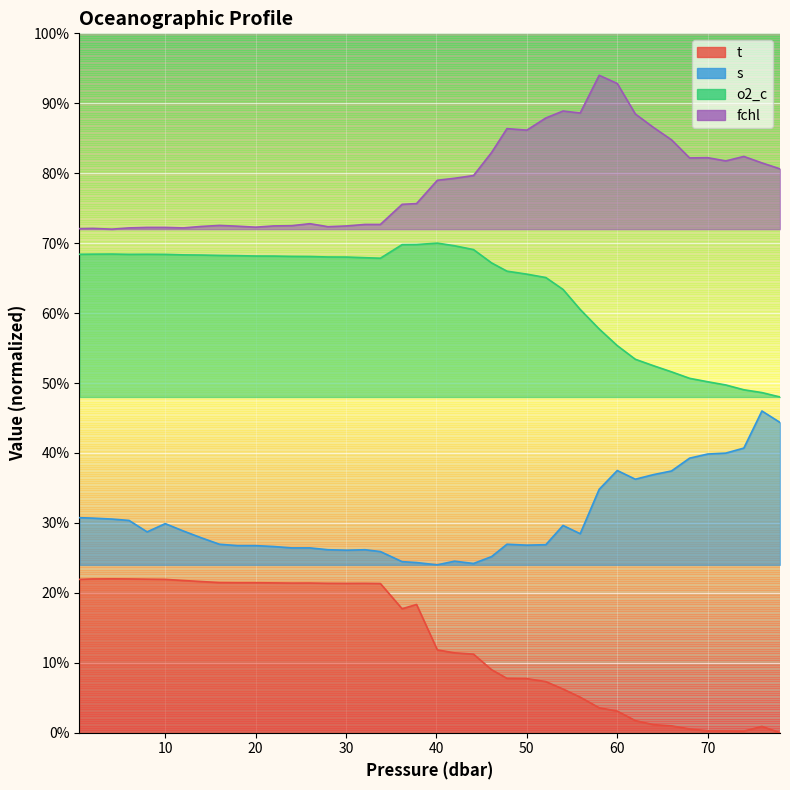

Which series has the largest total across all categories?

fchl